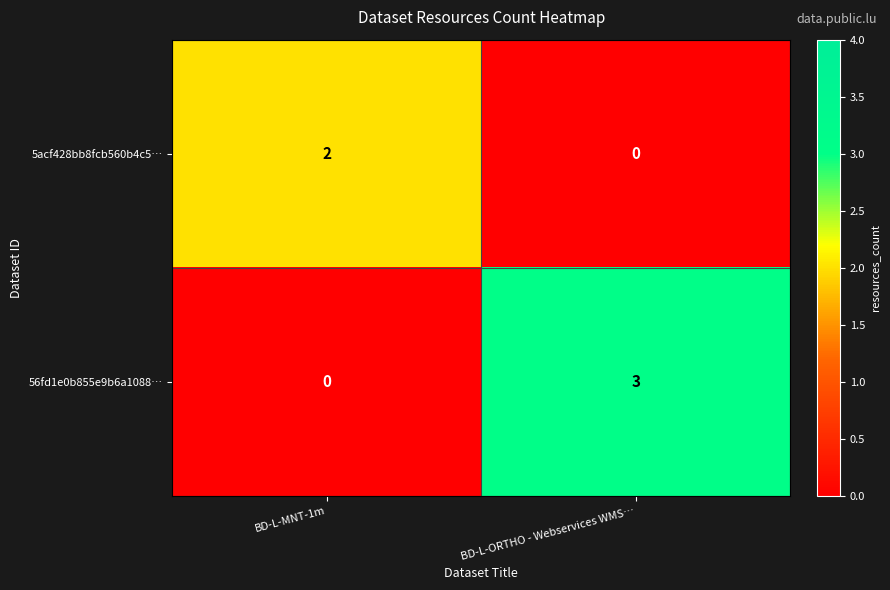

At which category is the sum across all series the highest?

BD-L-ORTHO - Webservices WMS…